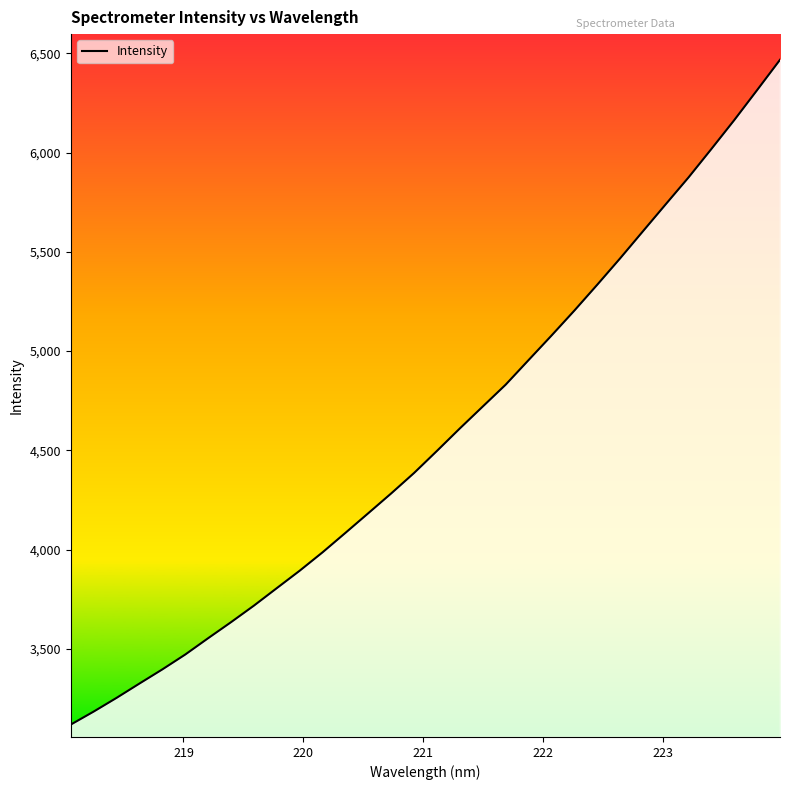

The chart shows a value of 4592.9 at 221. True or false?

False